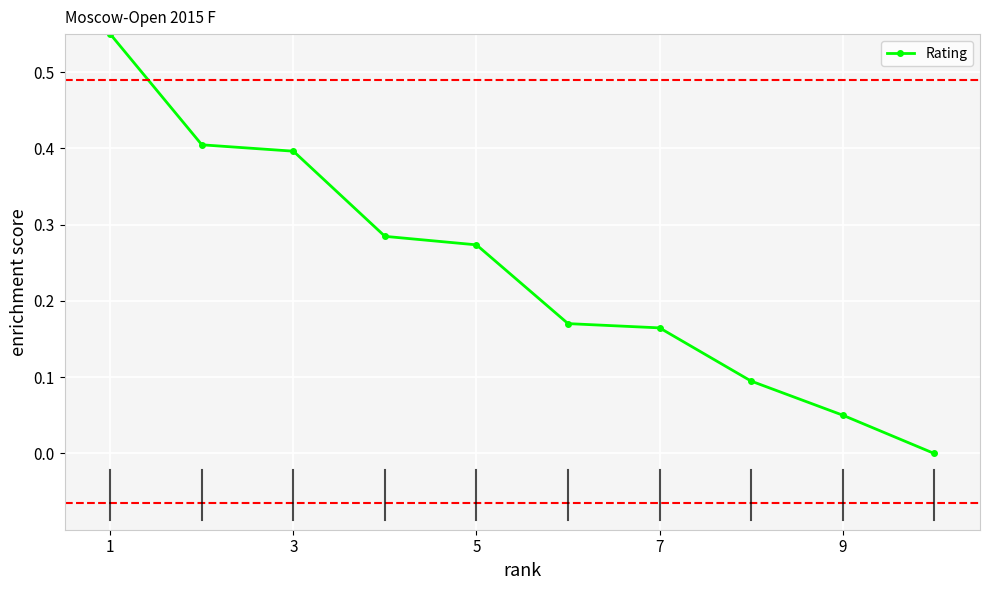

What is the difference between the second highest and minimum values?

0.4